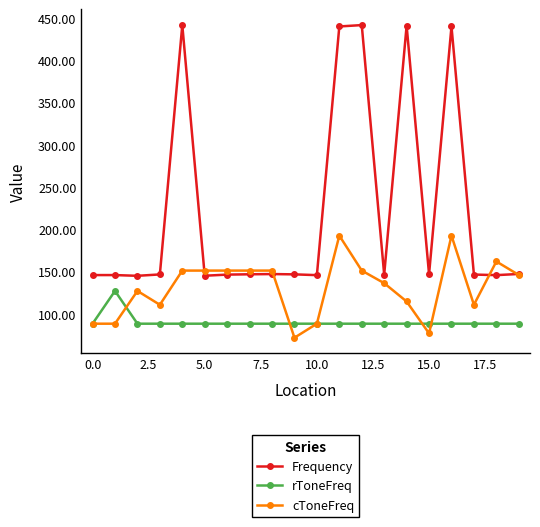

Rank the series by their average value, from highest to lowest.

Frequency, cToneFreq, rToneFreq